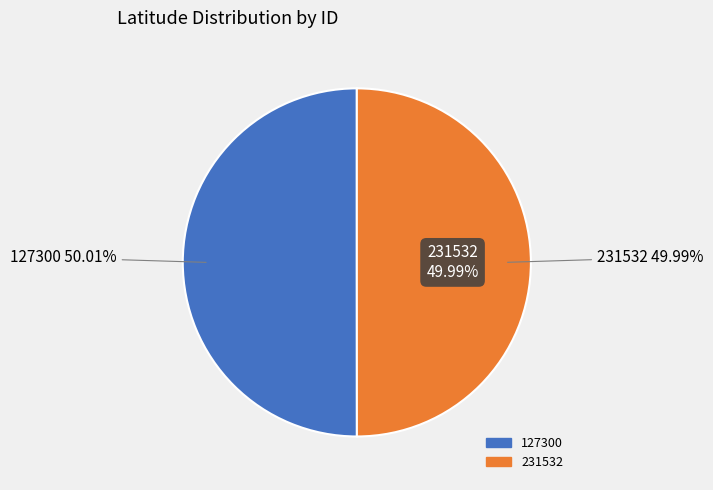

Rank the categories by value from lowest to highest.

231532, 127300